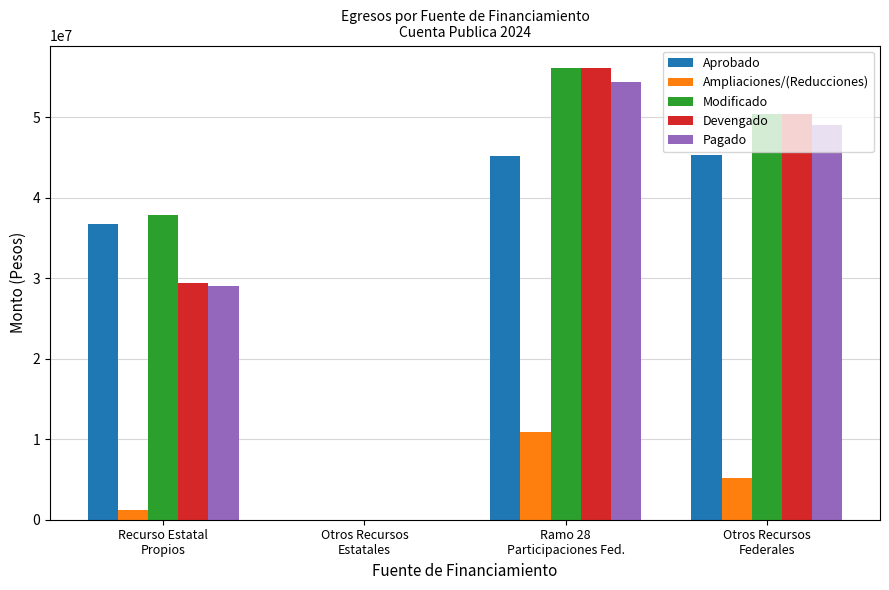

What is the spread (max minus min) of values at Otros Recursos
Federales?

45315228